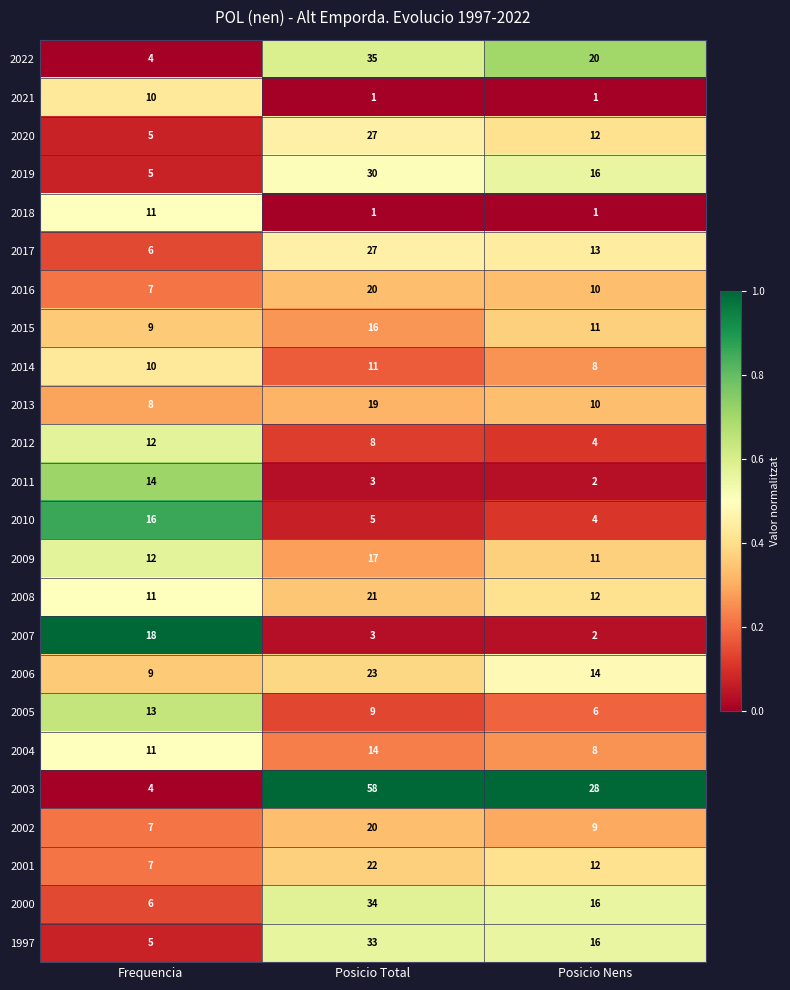

What is the maximum value shown in the chart?

58